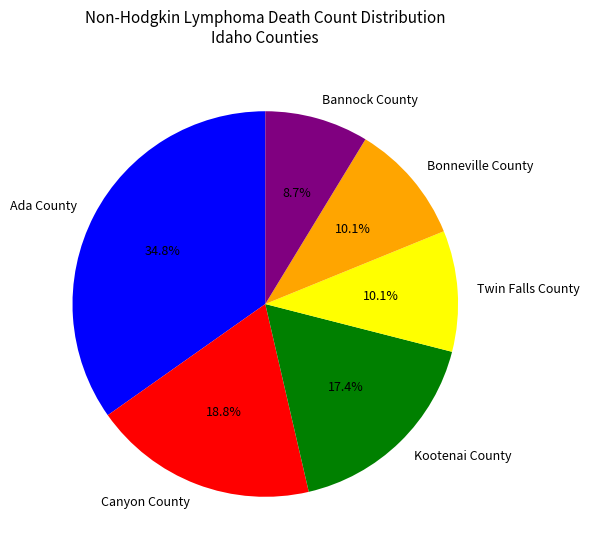

To the nearest percent, what portion does Bannock County represent?

9%